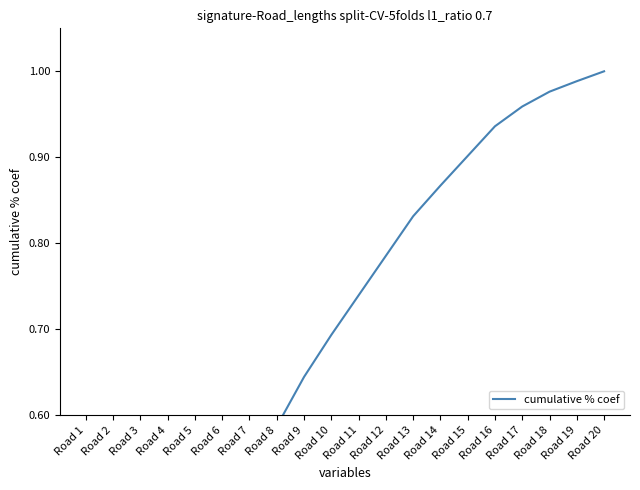

What is the smallest value displayed?

0.1